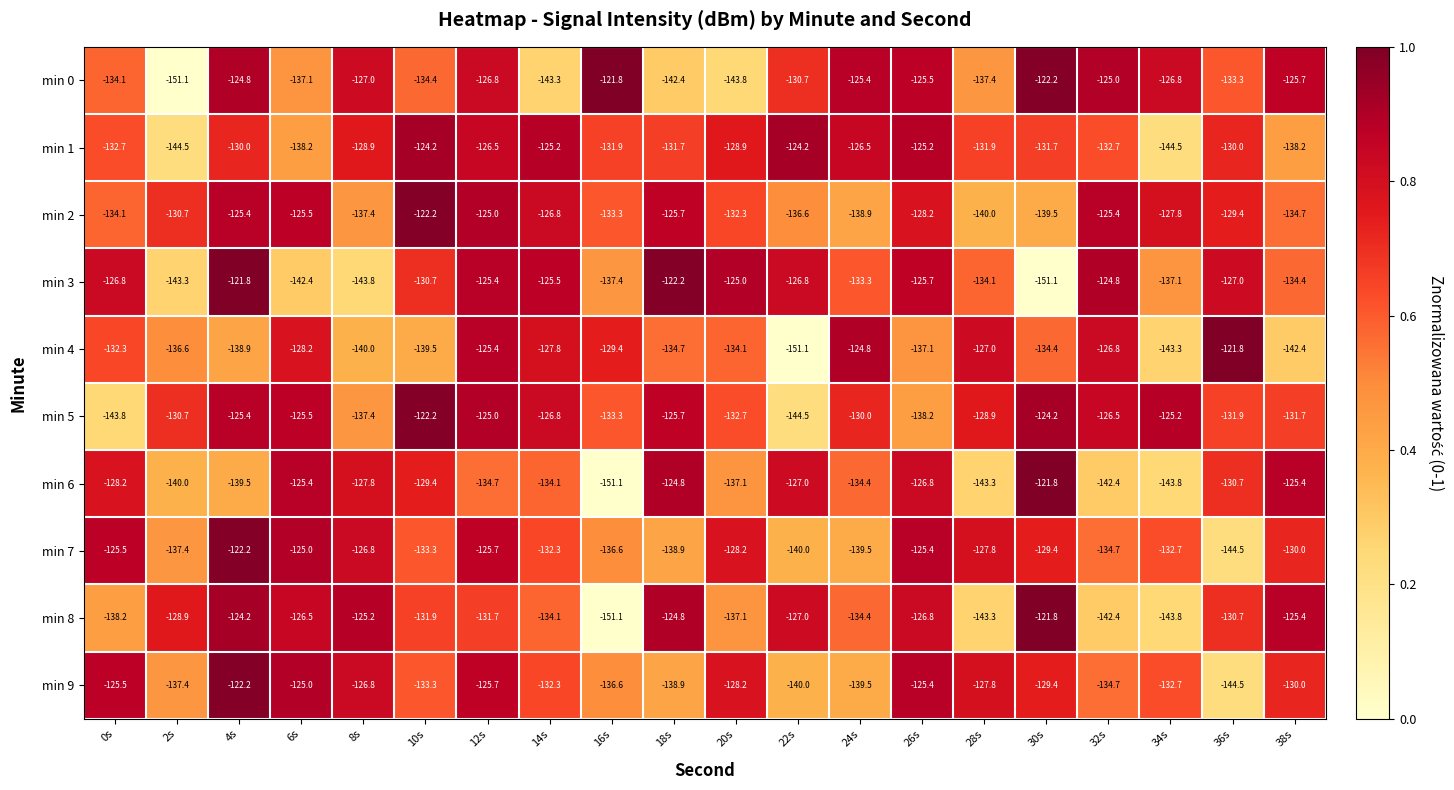

Rank the categories by min 8 value from highest to lowest.

30s, 4s, 18s, 8s, 38s, 6s, 26s, 22s, 2s, 36s, 12s, 10s, 14s, 24s, 20s, 0s, 32s, 28s, 34s, 16s